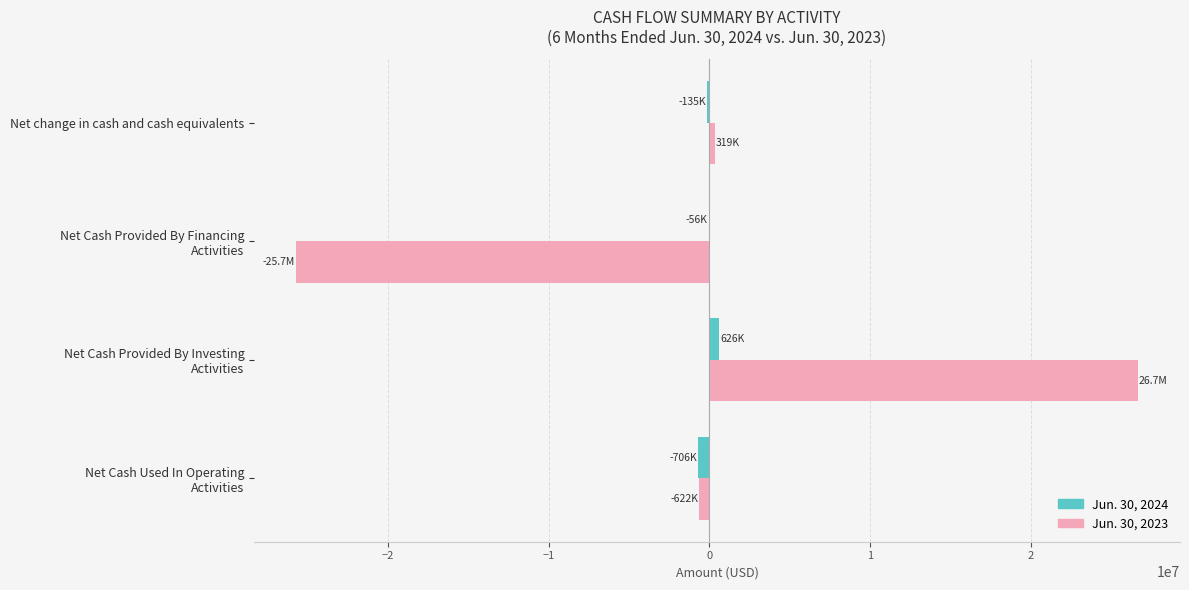

What is the greatest value displayed?

26670133